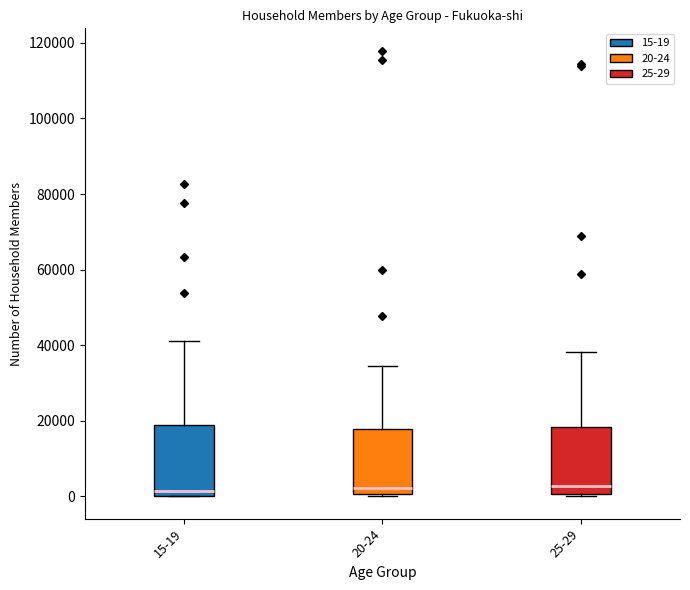

Reading left to right, transcribe this box plot: for each box, give where its median line is, the range the box spans, and where its two whiskers end, as read against the y-axis. The values are not printed on the chart, so give them approximately, as read against the axis.

15-19: median 2000, box 0 to 18000, whiskers 0 to 42000
20-24: median 2000, box 0 to 18000, whiskers 0 (just below the box's lower edge) to 34000
25-29: median 2000, box 0 to 18000, whiskers 0 to 38000